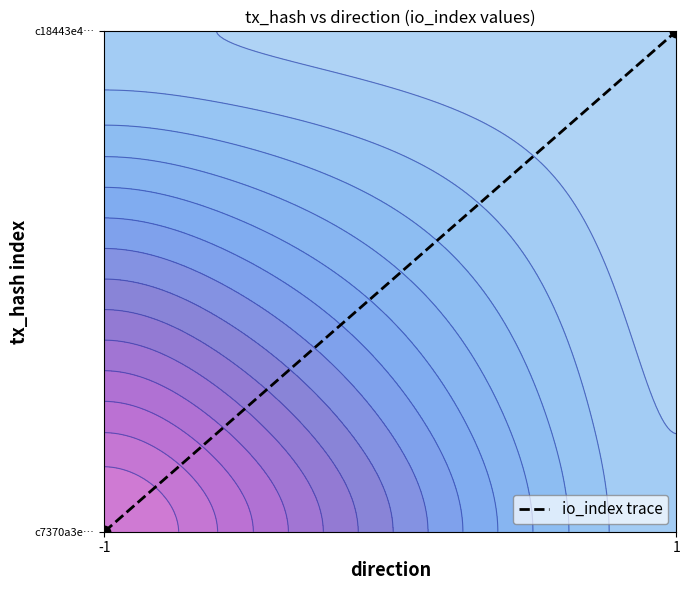

Read the value at 1.

1